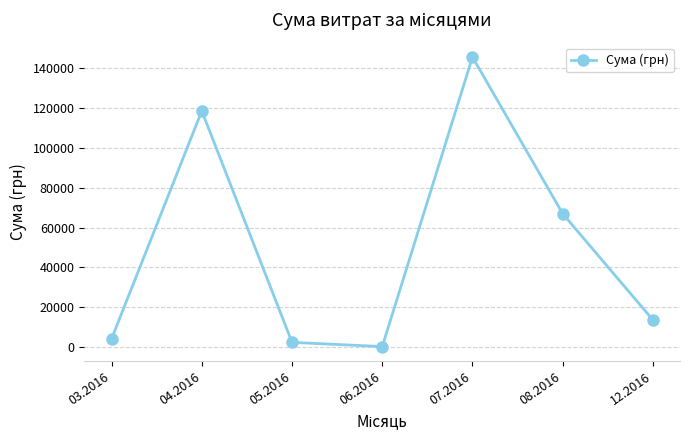

Where does the data first go above 13557?

04.2016